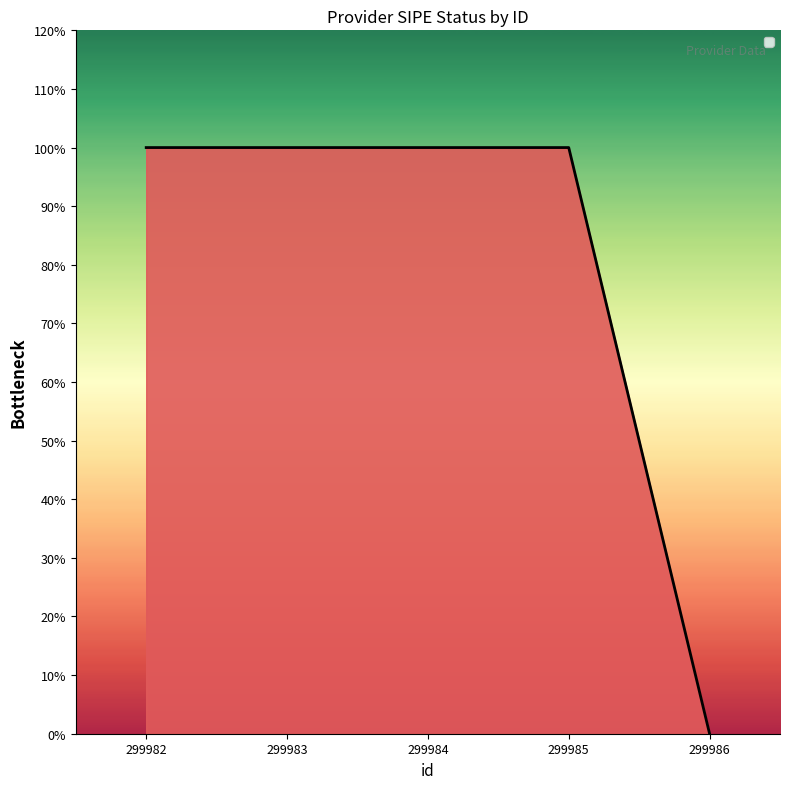

Does the chart have visible grid lines?

No